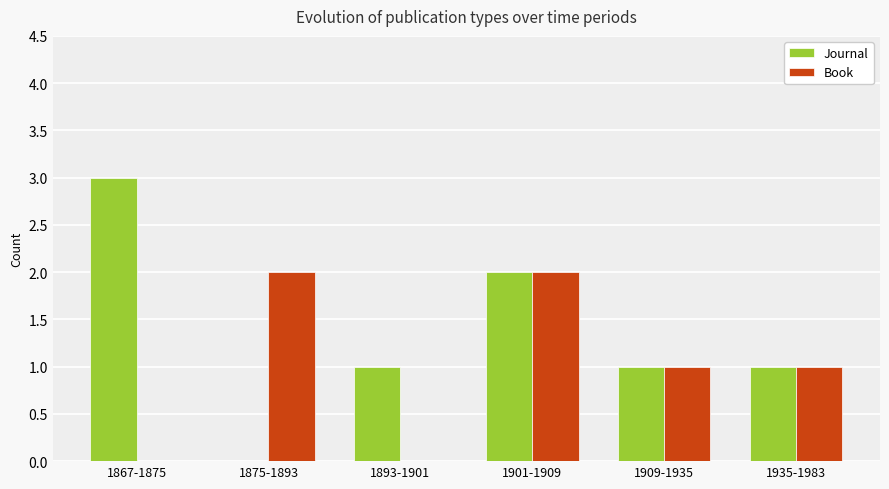

What are all the series names shown in the legend?

Journal, Book